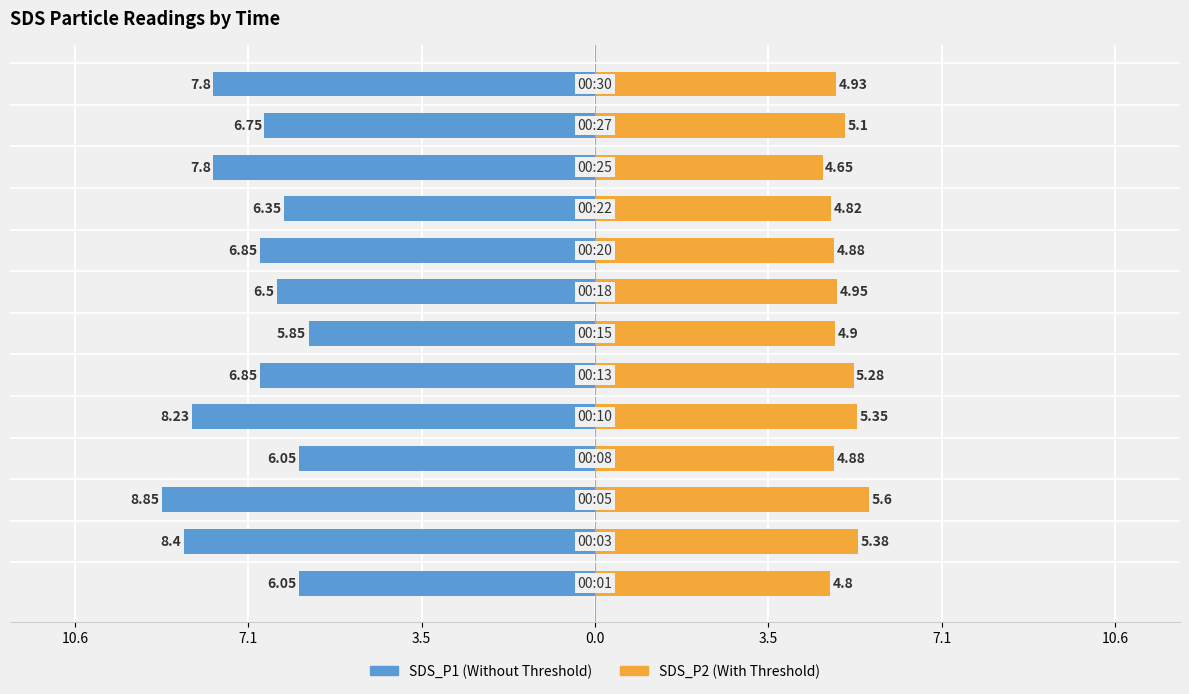

What is the sum of all SDS_P2 values?

65.5